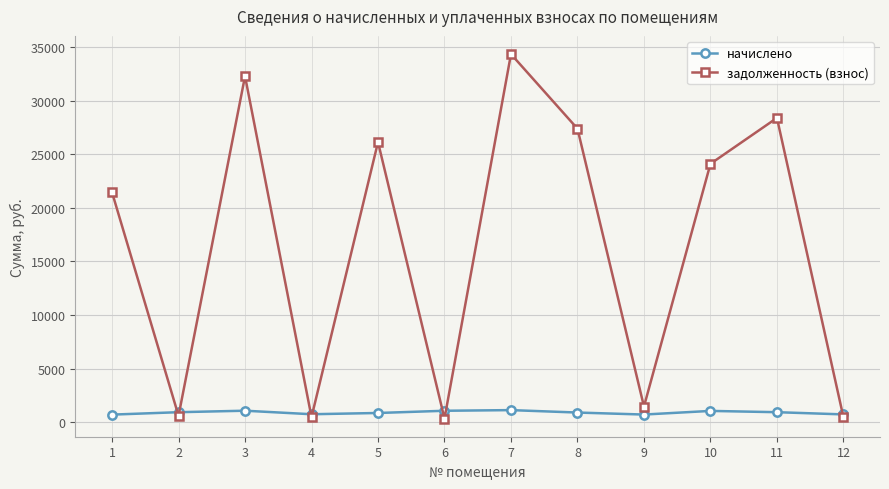

What is the maximum value shown in the chart?

34335.7